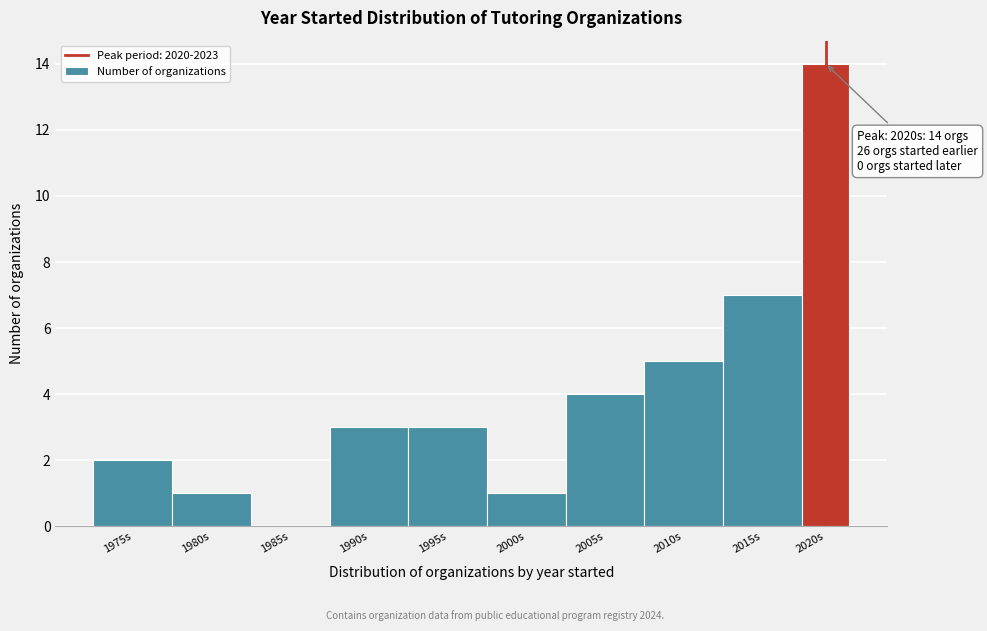

Reading right to left, list all the values displayed in this chart.

2020s=14	2015s=7	2010s=5	2005s=4	2000s=1	1995s=3	1990s=3	1985s=0	1980s=1	1975s=2